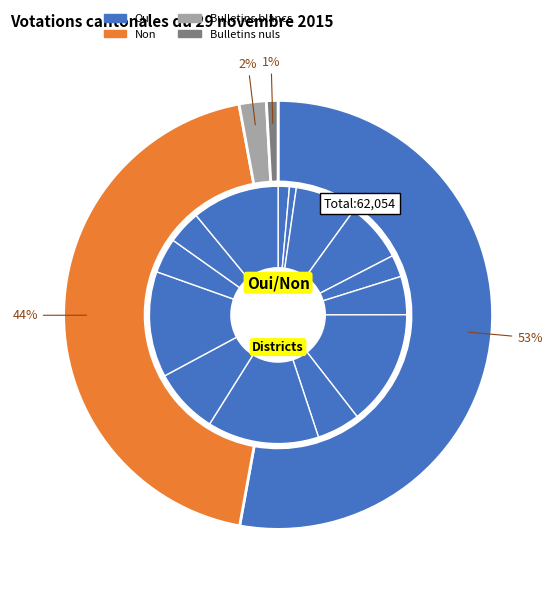

Do Conthey and Goms together represent more than half of the pie?

No